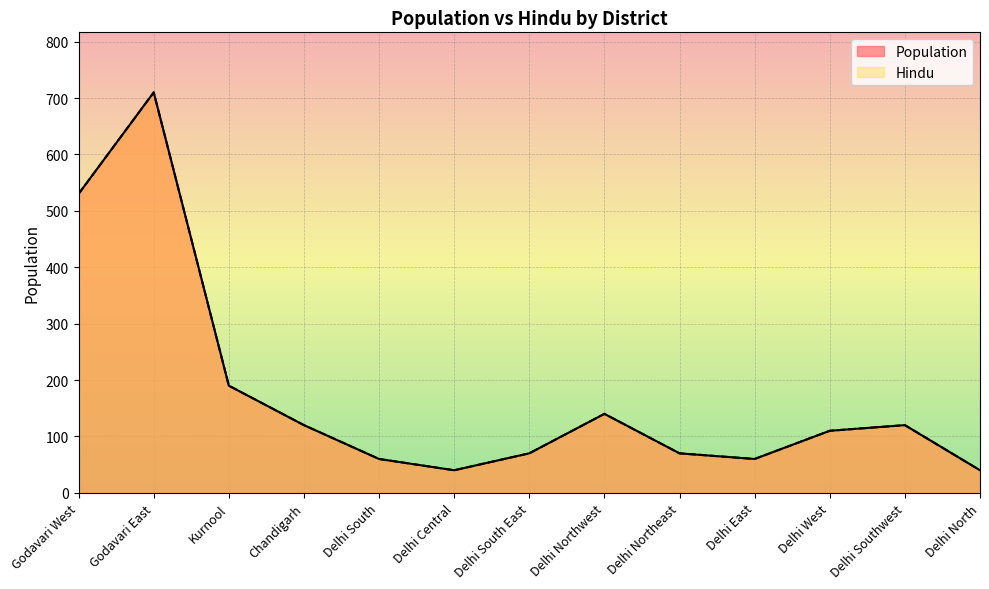

What is the label of the 10th point from the left?

Delhi East